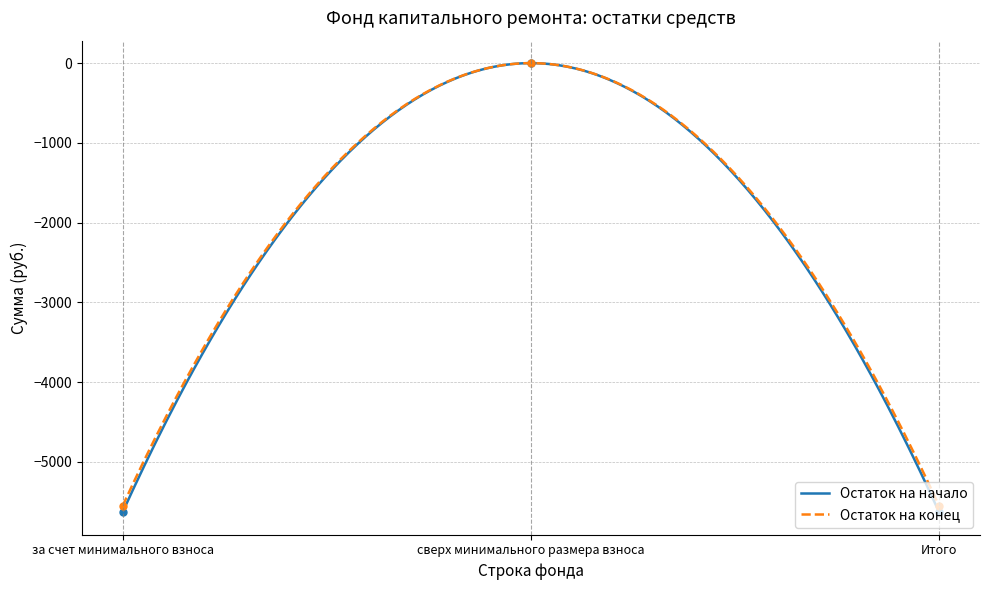

List the series in order of their overall mean, highest first.

Остаток на конец, Остаток на начало